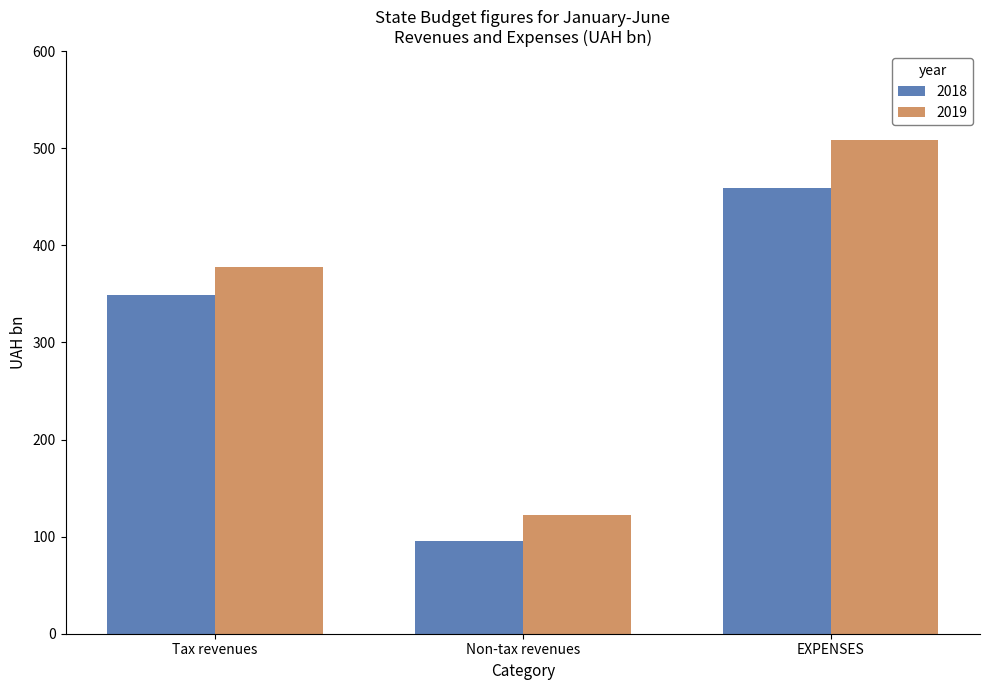

What is the difference between the 2018 values at EXPENSES and Tax revenues?

109.7